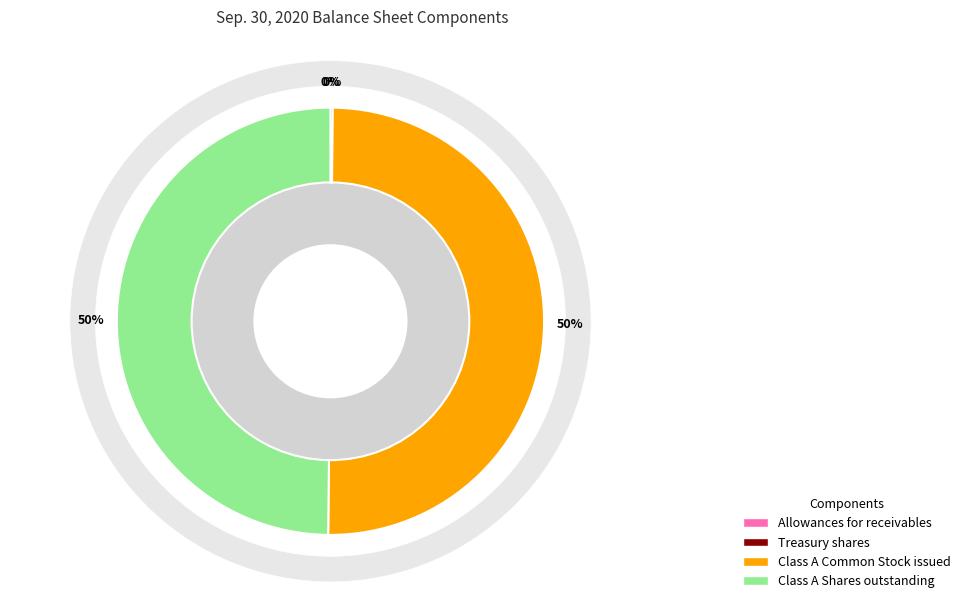

Does any single category account for the majority?

No